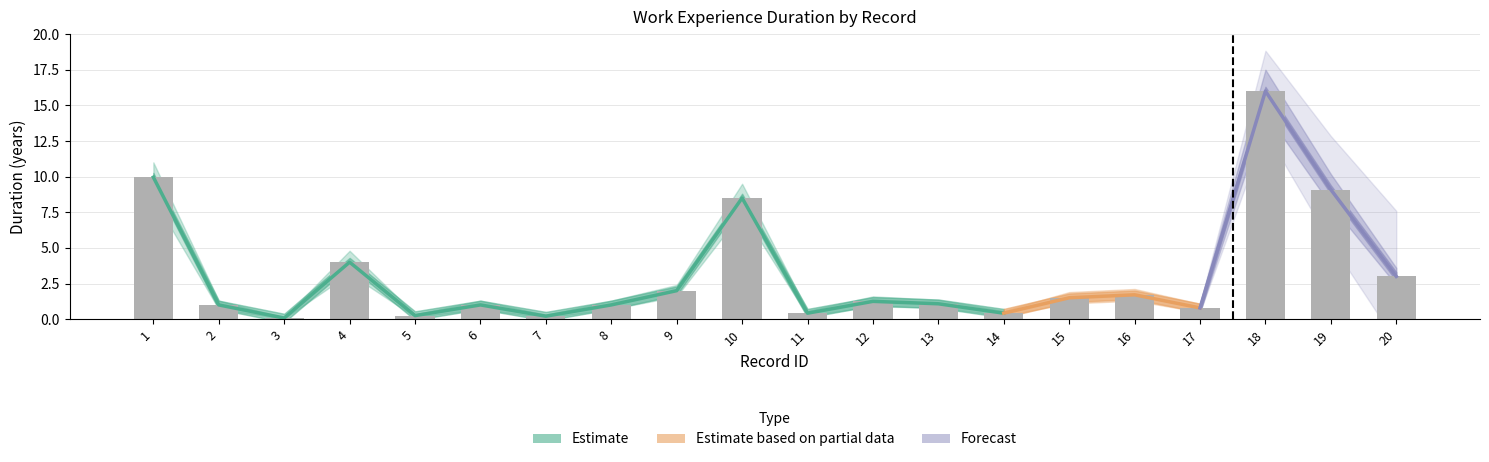

How many data points in duration_years are less than 1?

6